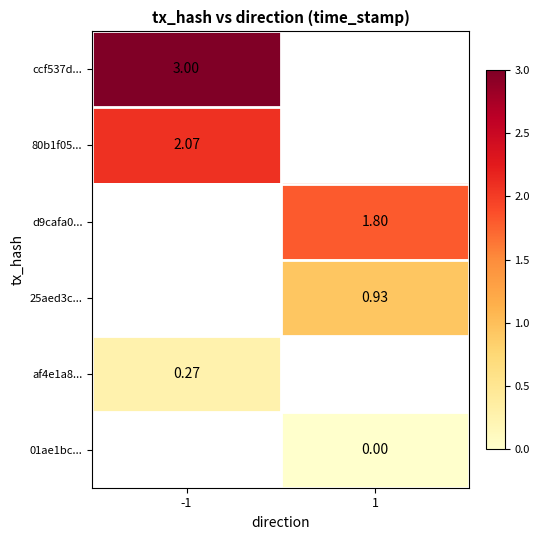

Is the value of 01ae1bc... at 1 greater than the value of 80b1f05... at -1?

No